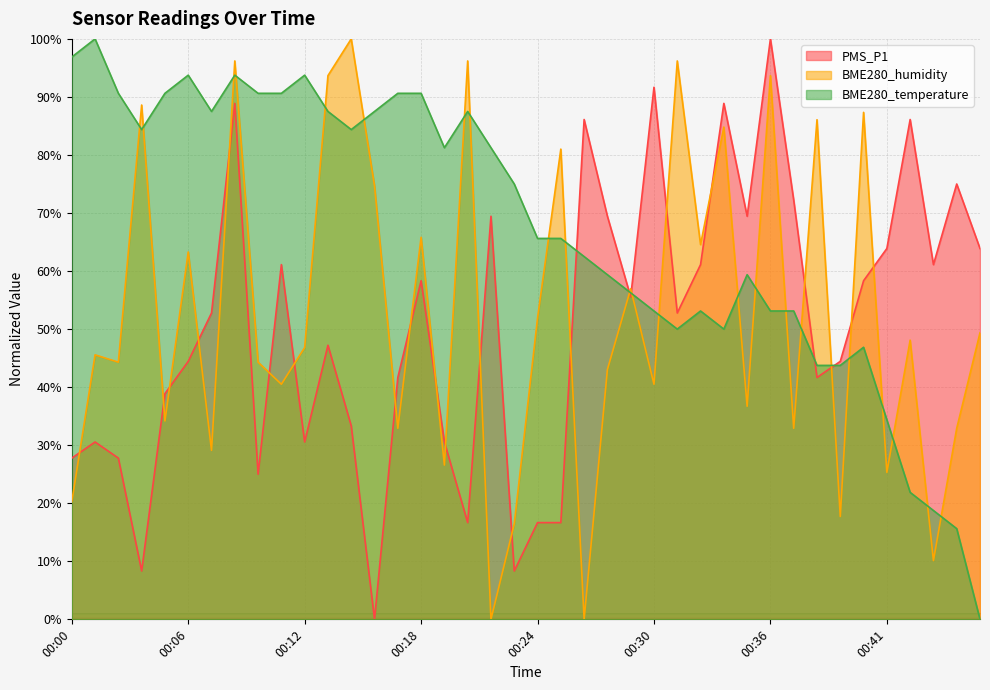

Reading right to left, extract all data points from this chart.

PMS_P1: 63.9	75.0	61.1	86.1	63.9	58.3	44.4	41.7	72.2	100.0	69.4	88.9	61.1	52.8	91.7	55.6	69.4	86.1	16.7	16.7	8.3	69.4	16.7	30.6	58.3	41.7	0.0	33.3	47.2	30.6	61.1	25.0	88.9	52.8	44.4	38.9	8.3	27.8	30.6	27.8
BME280_humidity: 49.4	32.9	10.1	48.1	25.3	87.3	17.7	86.1	32.9	93.7	36.7	84.8	64.6	96.2	40.5	57.0	43.0	0.0	81.0	51.9	16.5	0.0	96.2	26.6	65.8	32.9	74.7	100.0	93.7	46.8	40.5	44.3	96.2	29.1	63.3	34.2	88.6	44.3	45.6	20.3
BME280_temperature: 0.0	15.6	18.7	21.9	34.4	46.9	43.7	43.7	53.1	53.1	59.4	50.0	53.1	50.0	53.1	56.3	59.4	62.5	65.6	65.6	75.0	81.3	87.5	81.3	90.6	90.6	87.5	84.4	87.5	93.8	90.6	90.6	93.8	87.5	93.8	90.6	84.4	90.6	100.0	96.9